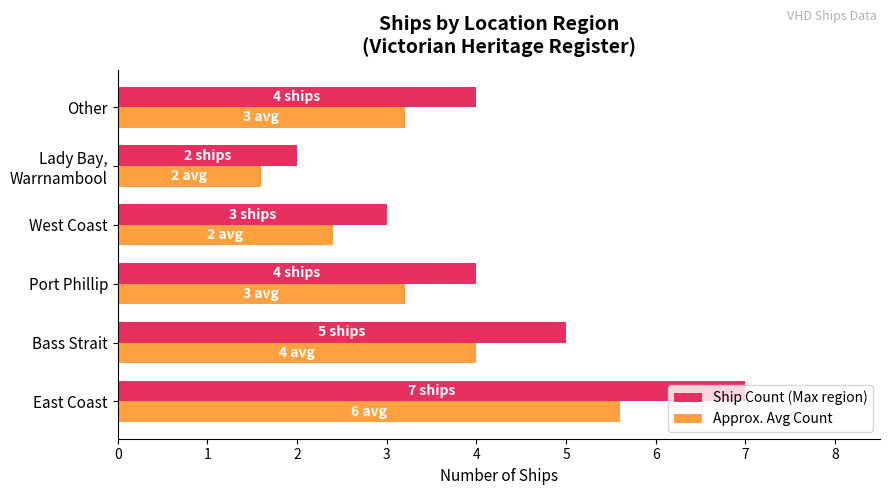

The value of Ship Count (Max region) at East Coast is 7.0. True or false?

True